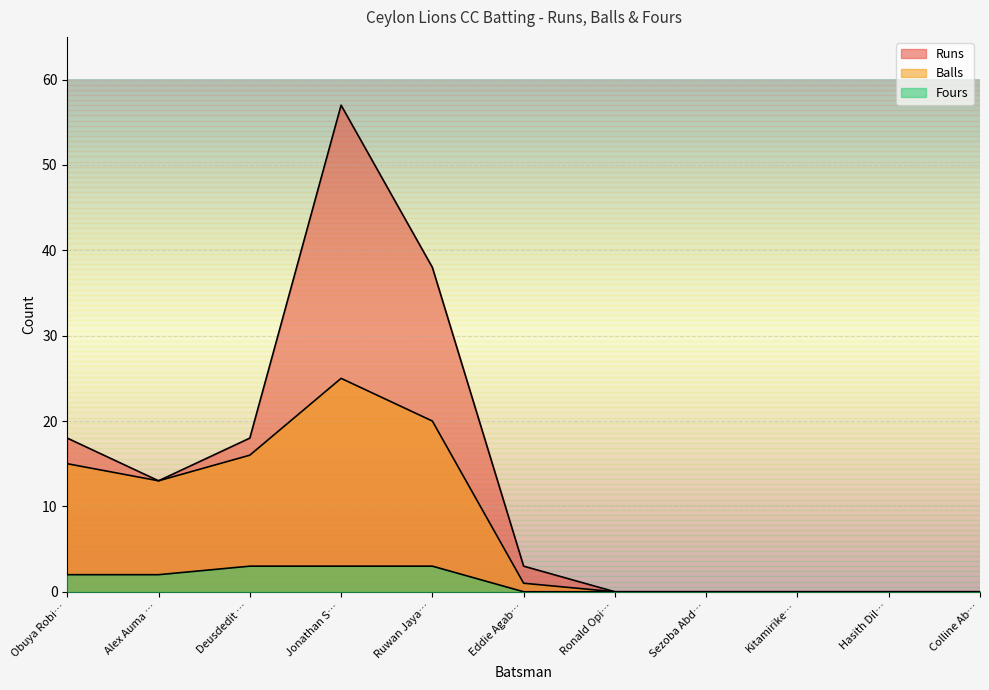

How many lines are shown in the chart?

3